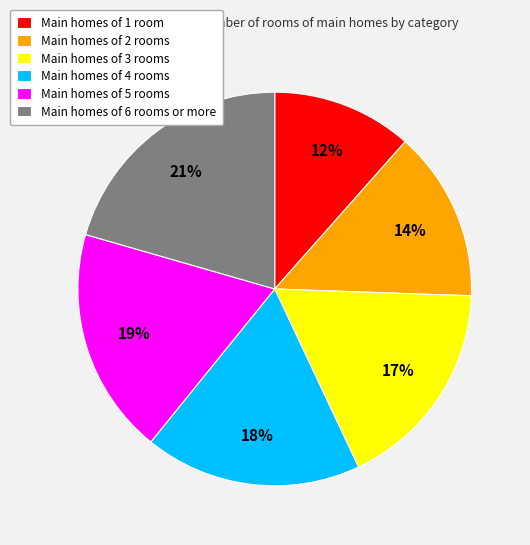

Do Main homes of 1 room and Main homes of 2 rooms together represent more than half of the pie?

No